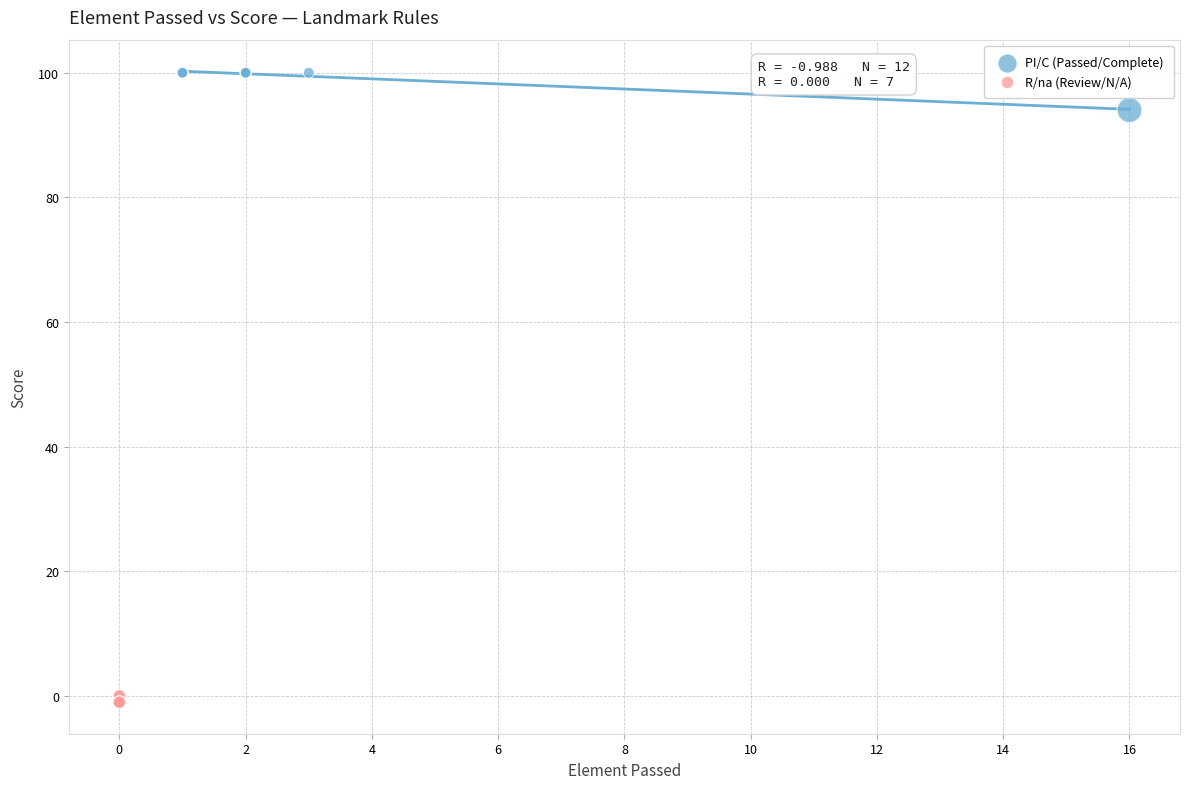

Which series has the largest Y range (max minus min)?

PI/C (Passed/Complete)